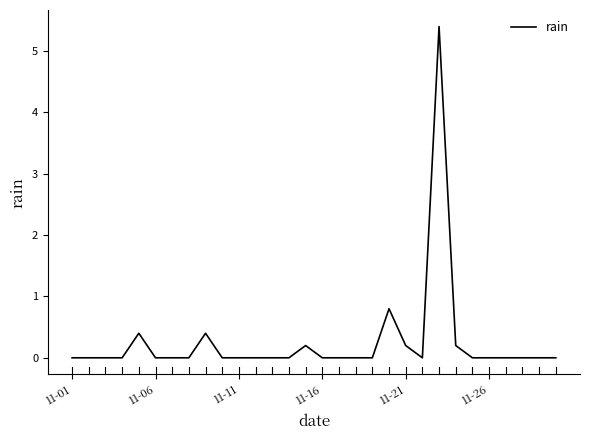

What is the maximum value shown in the chart?

5.4